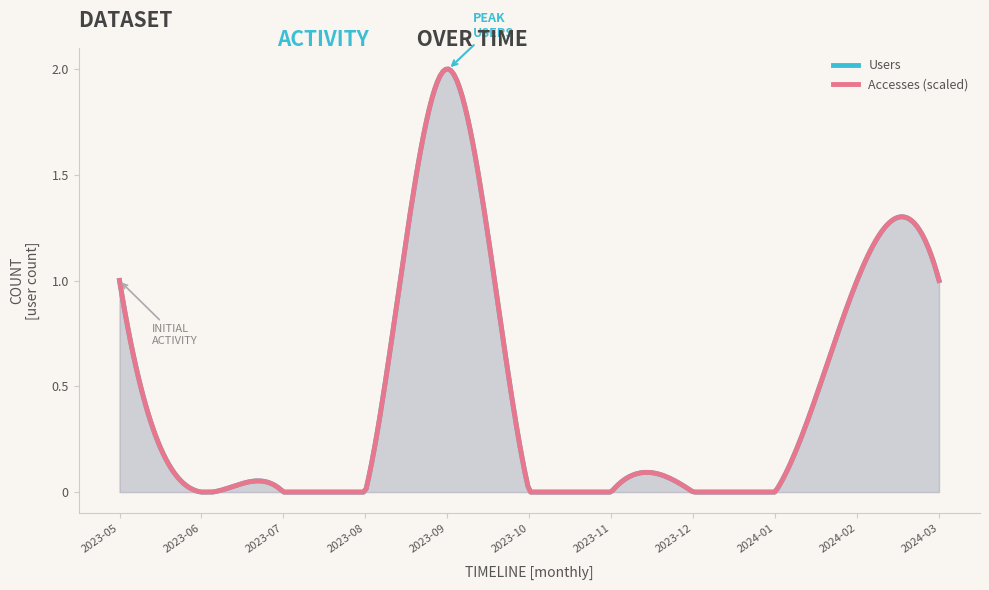

How many lines are shown in the chart?

2